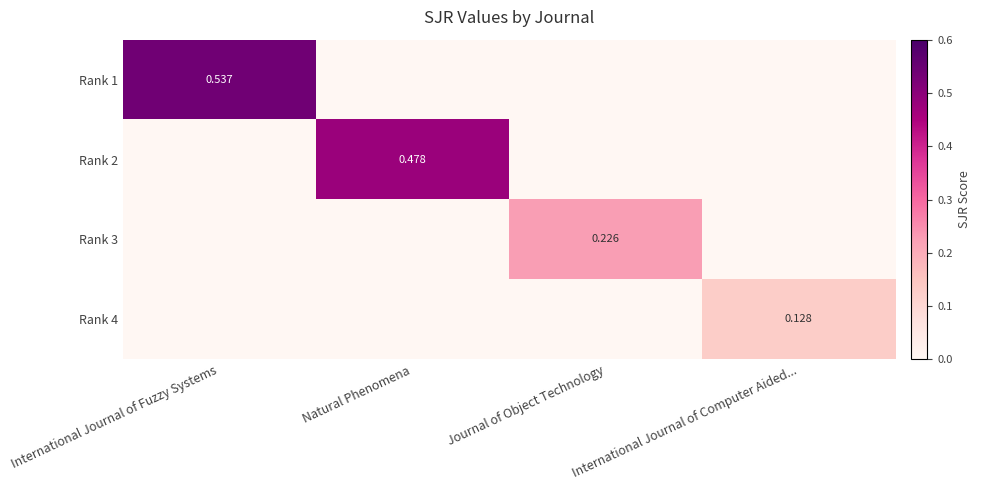

Is the value of Rank 3 at Journal of Object Technology greater than the value of Rank 4 at International Journal of Computer Aided...?

Yes